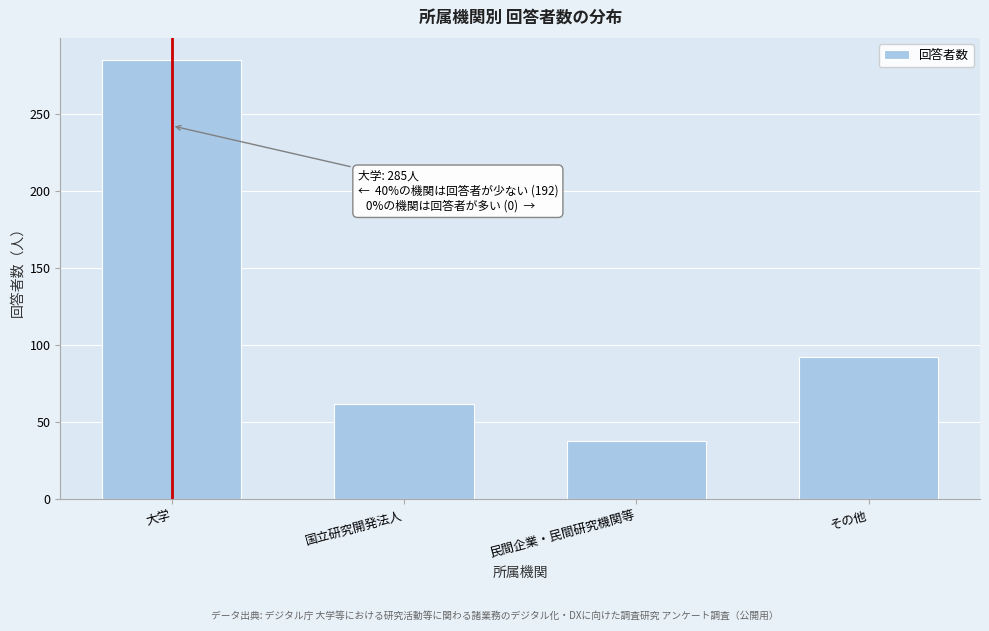

Reading left to right, list all the values displayed in this chart.

285	62	38	92